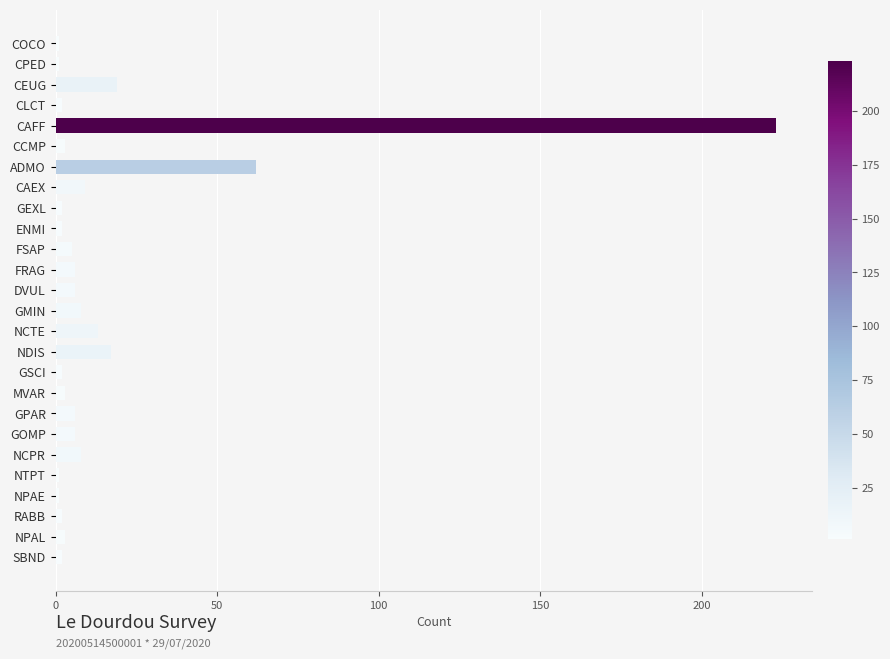

What is the difference between the second highest and second lowest values?

61